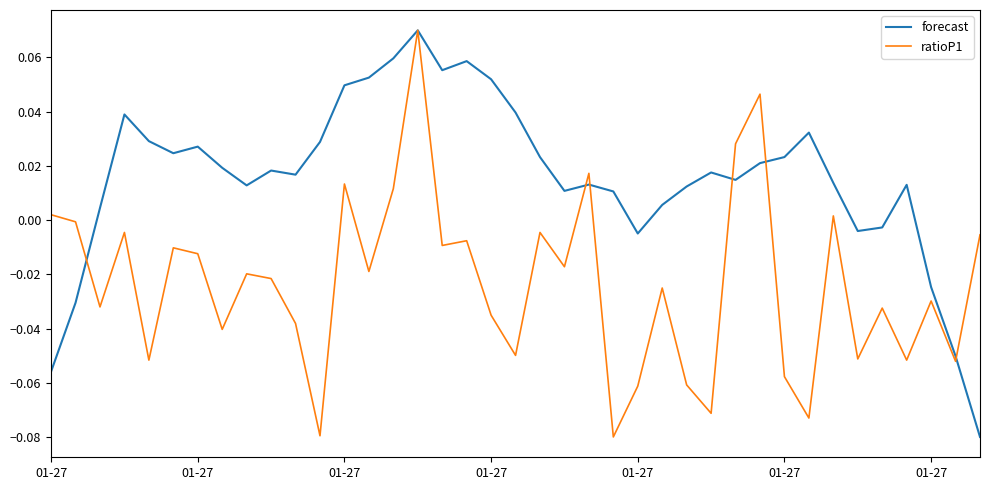

Rank the series by their average value, from lowest to highest.

ratioP1, forecast